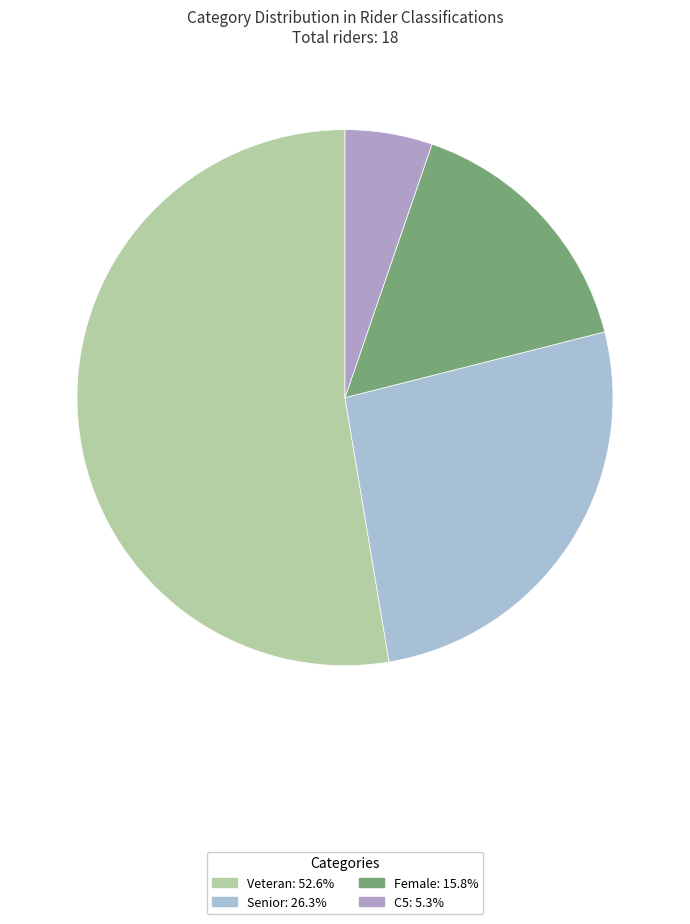

The Senior slice represents 26% of the pie. True or false?

True